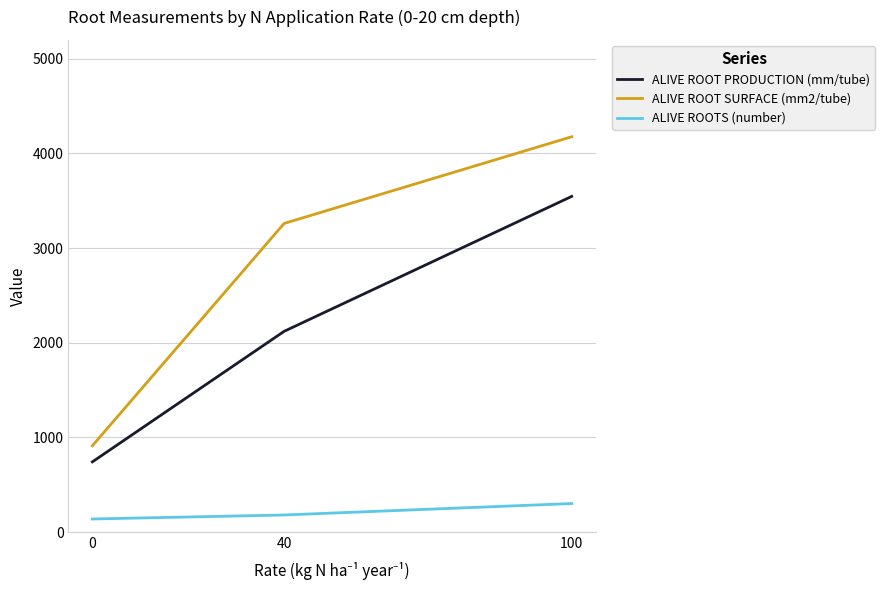

Is it true that ALIVE ROOTS (number) equals 180.1 at 40?

True